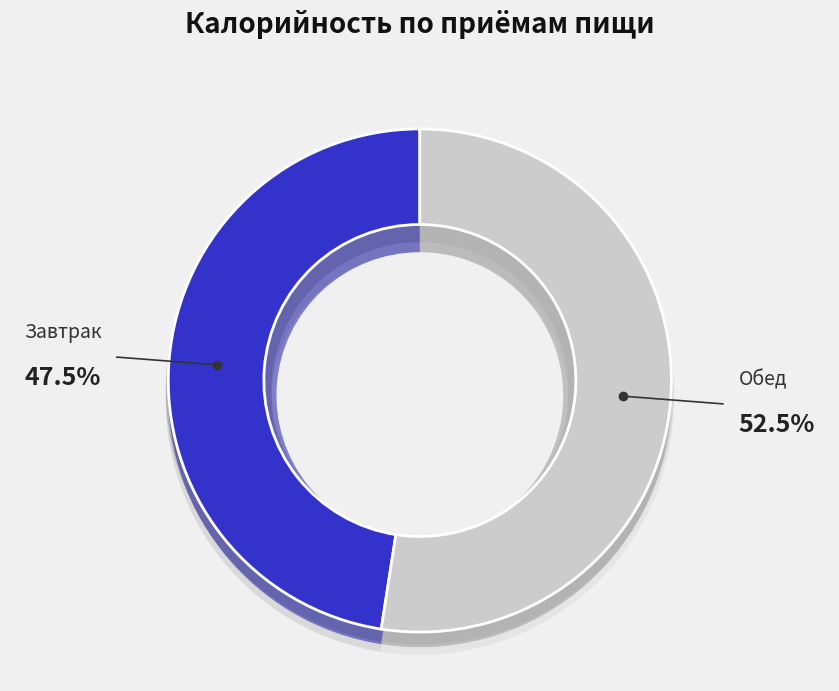

Which category has the smallest portion of the pie?

Завтрак